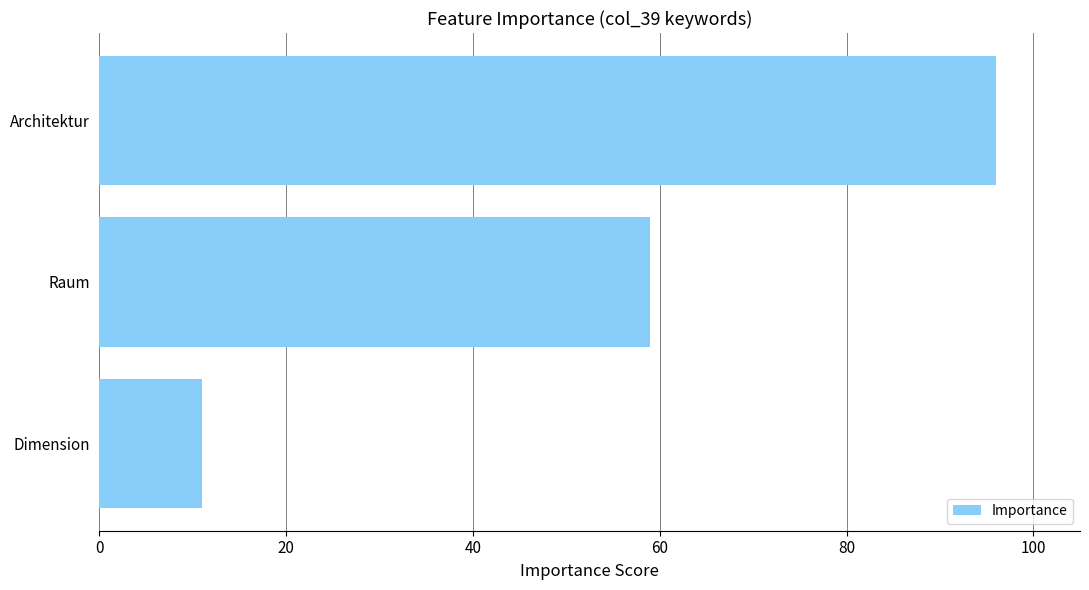

What is the greatest value displayed?

96